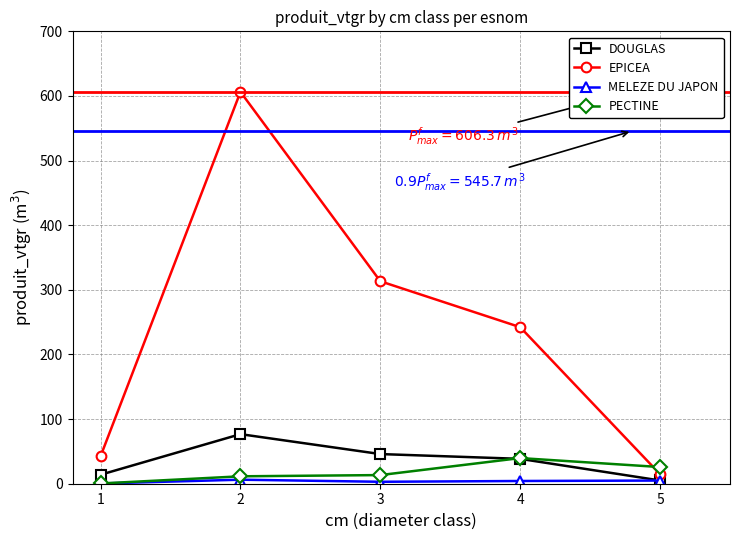

Does the chart have visible grid lines?

Yes